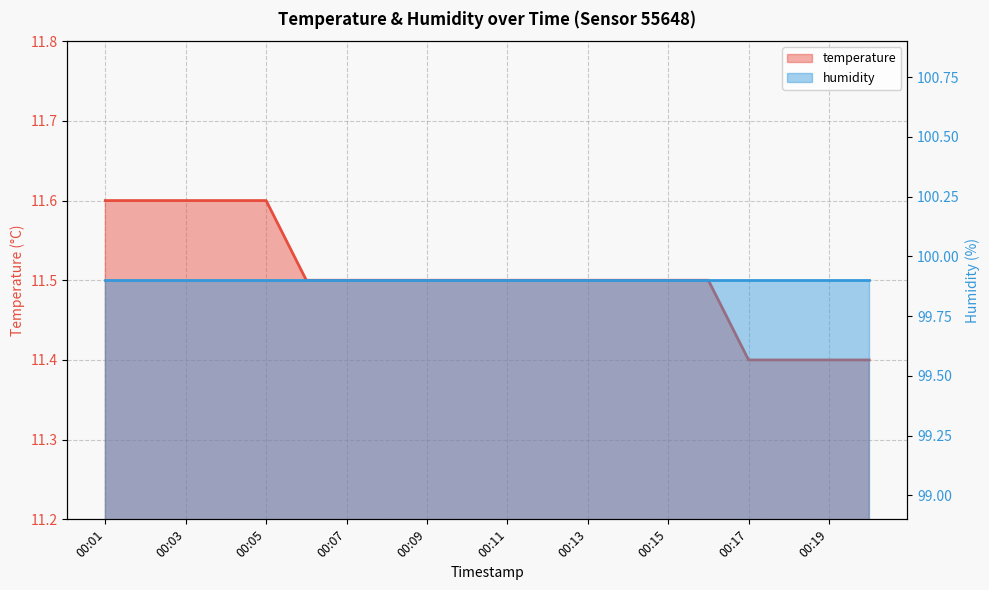

What is the minimum value shown in the chart?

11.4